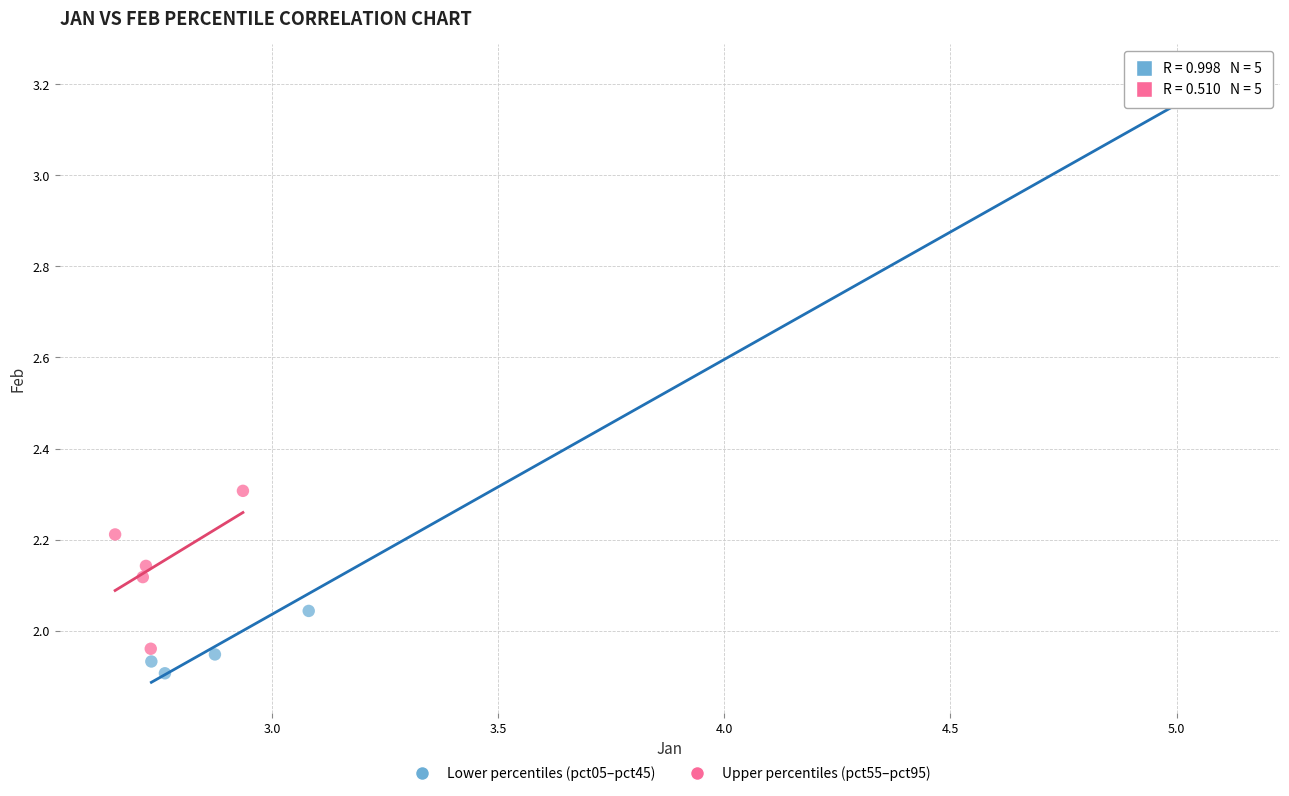

Which series has the widest spread of Y values?

Lower percentiles (pct05–pct45)